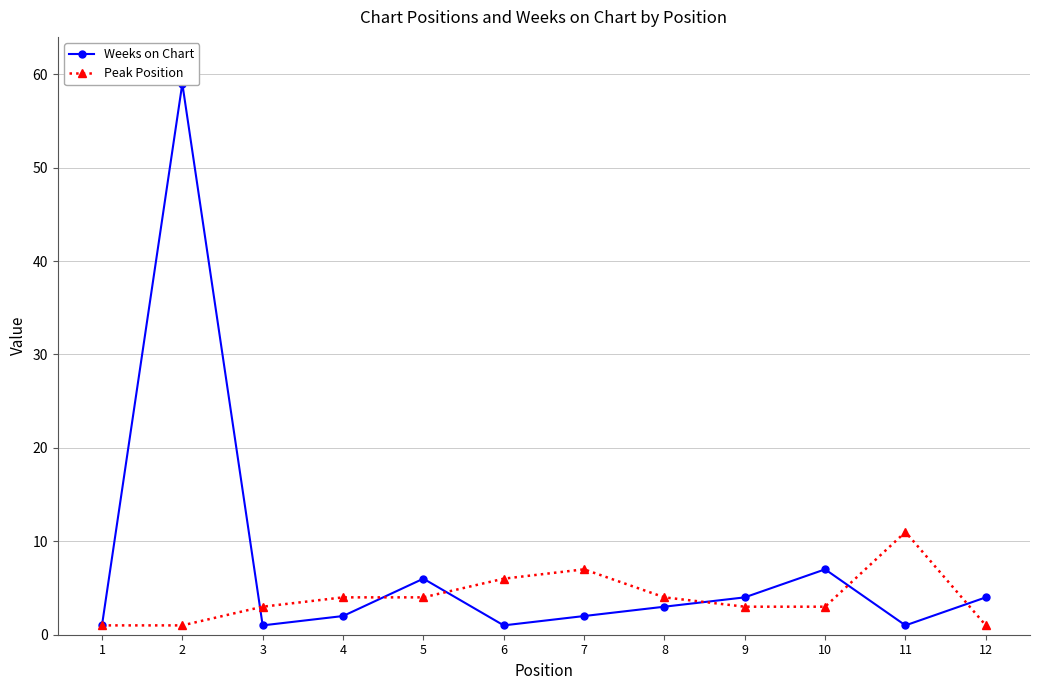

What are all the series names shown in the legend?

Weeks on Chart, Peak Position